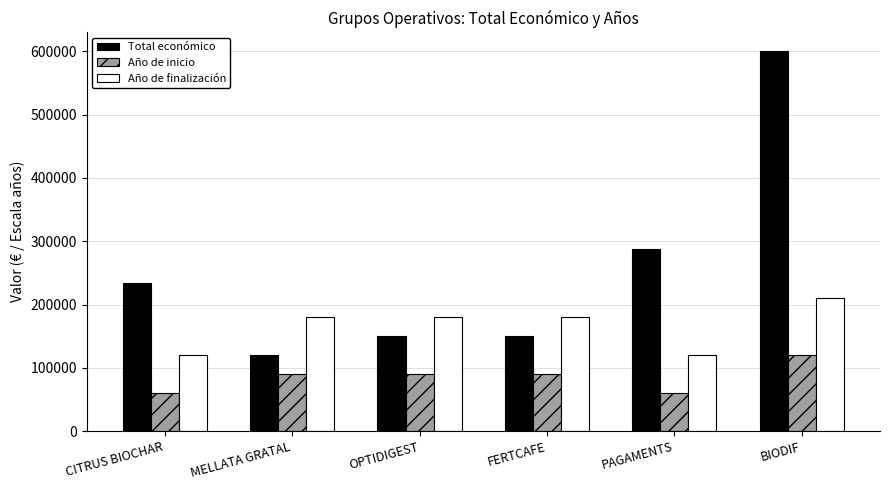

What is the sum of the Año de finalización values at FERTCAFE and CITRUS BIOCHAR?

300000